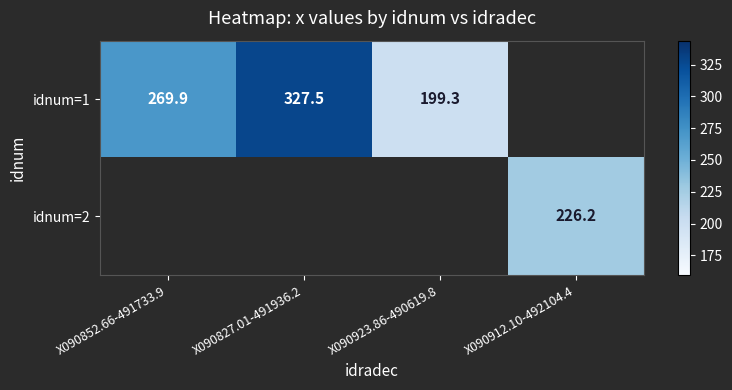

The idnum=1 series shows 199.3 at X090923.86-490619.8. True or false?

True